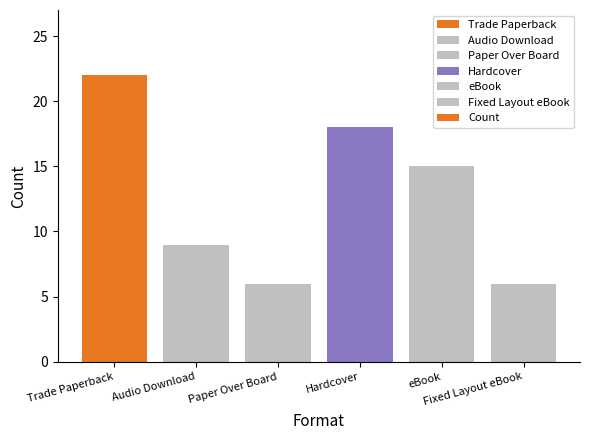

What position from the right is eBook?

2